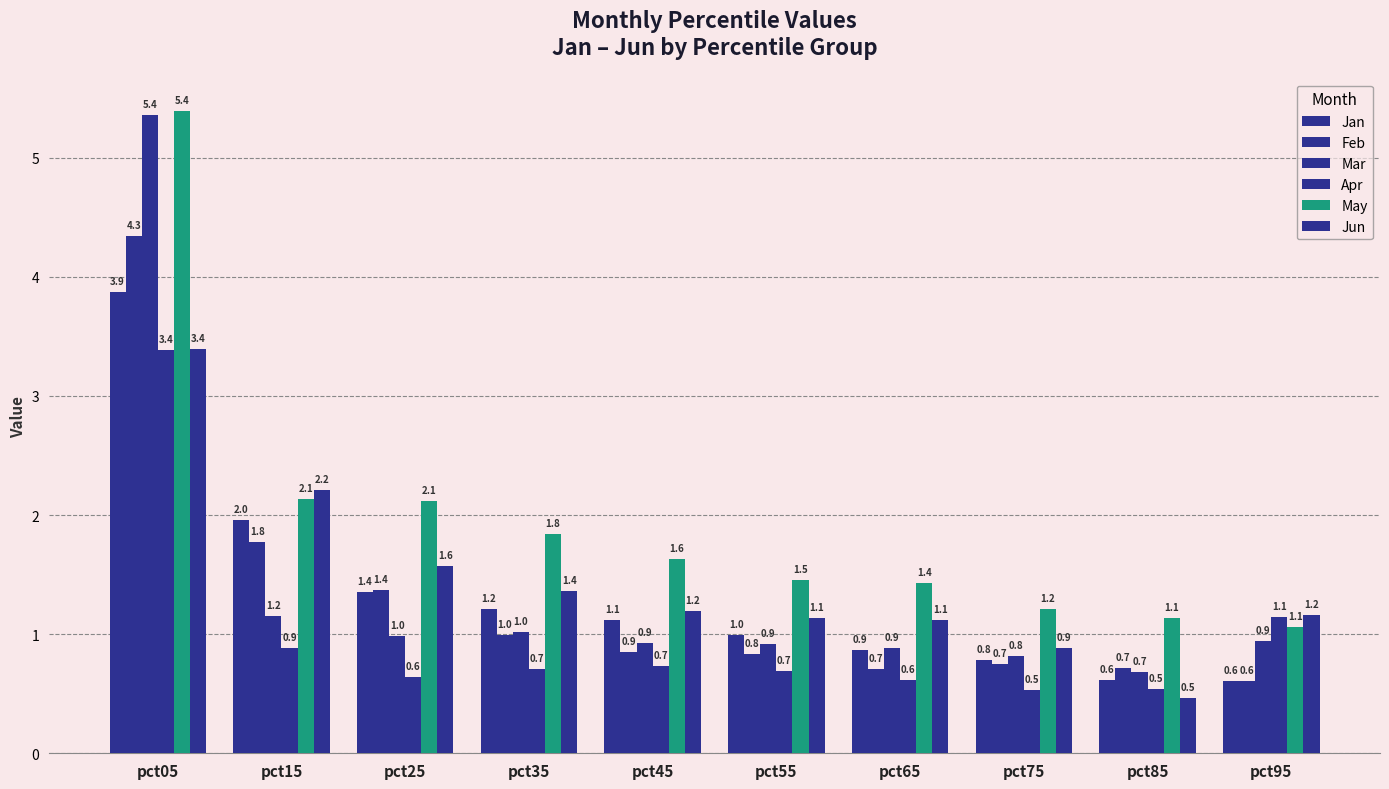

How many data points in Jan are less than 1?

5